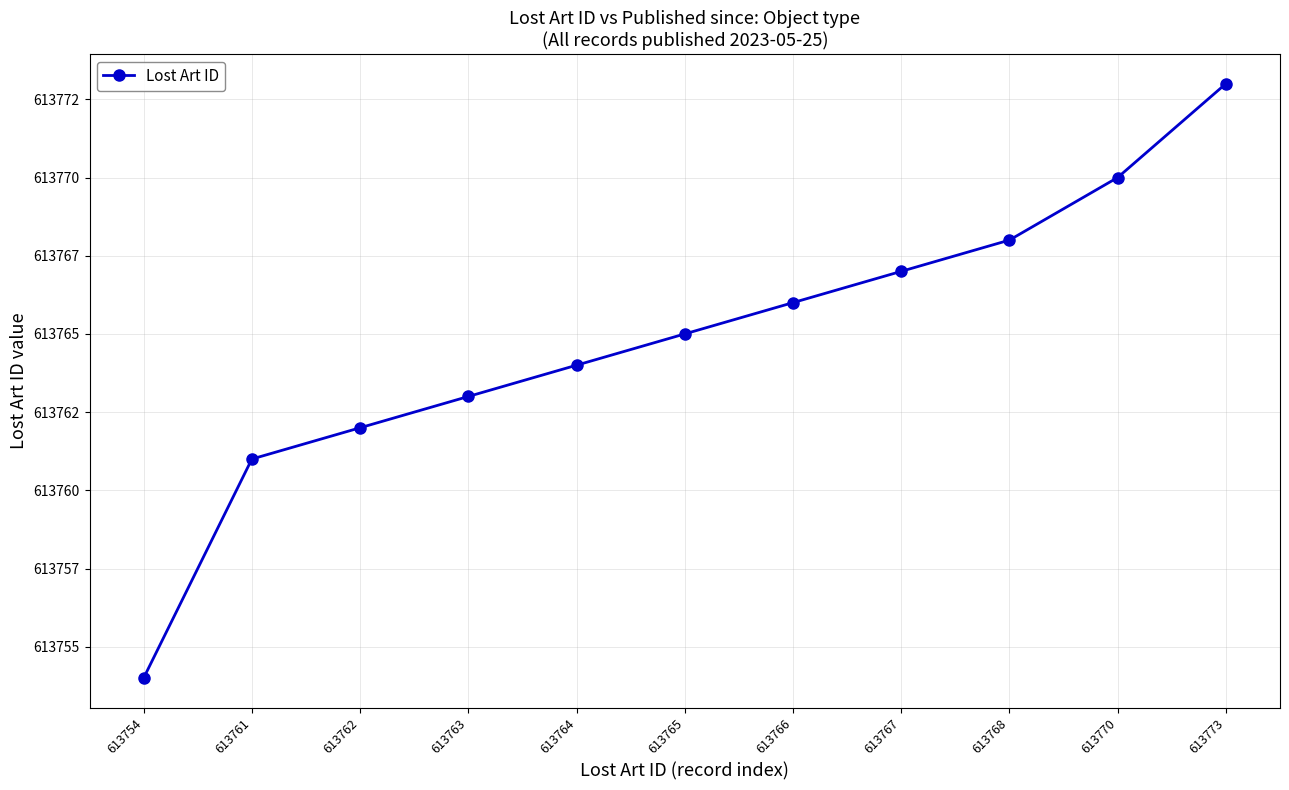

Reading left to right, extract all data points from this chart.

613754=613754	613761=613761	613762=613762	613763=613763	613764=613764	613765=613765	613766=613766	613767=613767	613768=613768	613770=613770	613773=613773